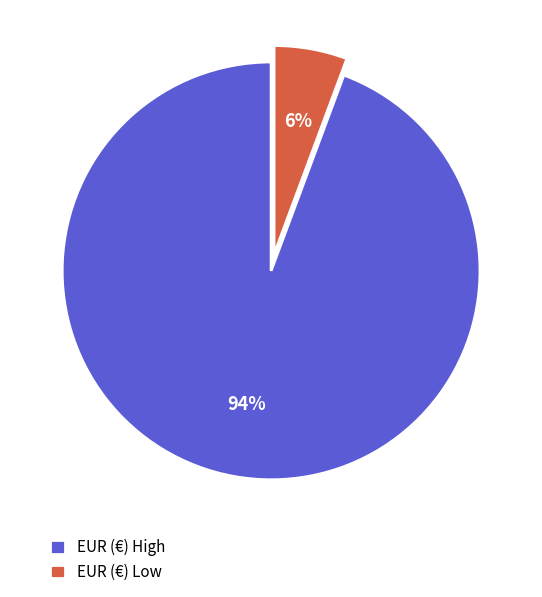

Count the number of slices in the pie.

2